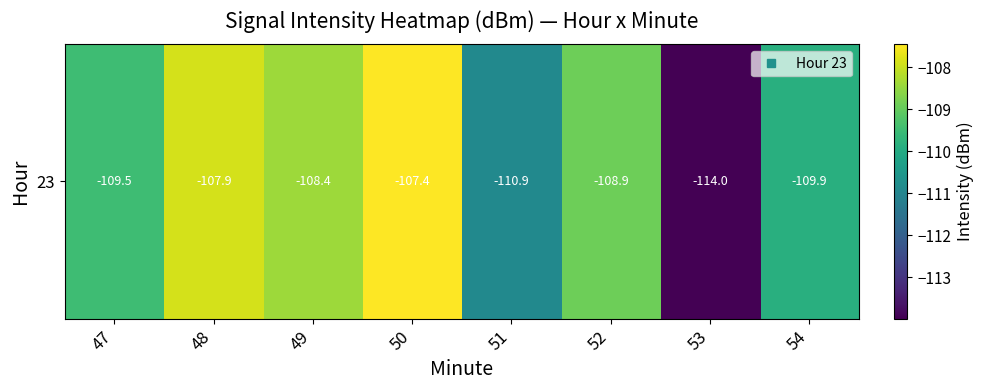

What is the change in value from 52 to 53?

-5.1